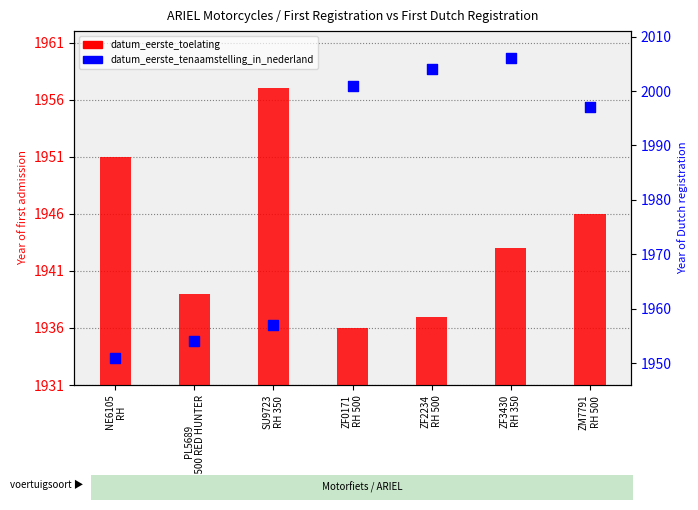

What is the total value across all series at ZF3430
RH 350?

3949